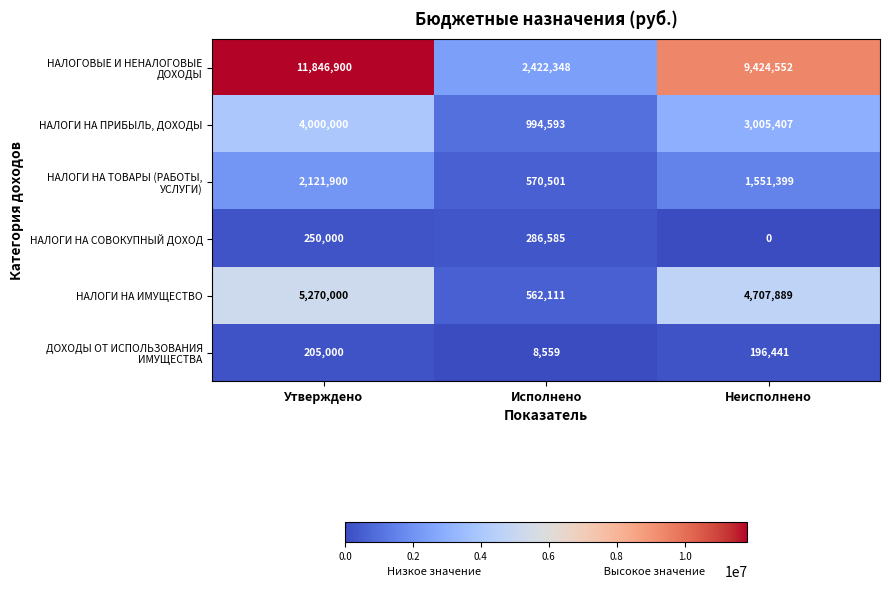

What is the difference between the maximum and minimum values in the НАЛОГИ НА ПРИБЫЛЬ, ДОХОДЫ series?

3005407